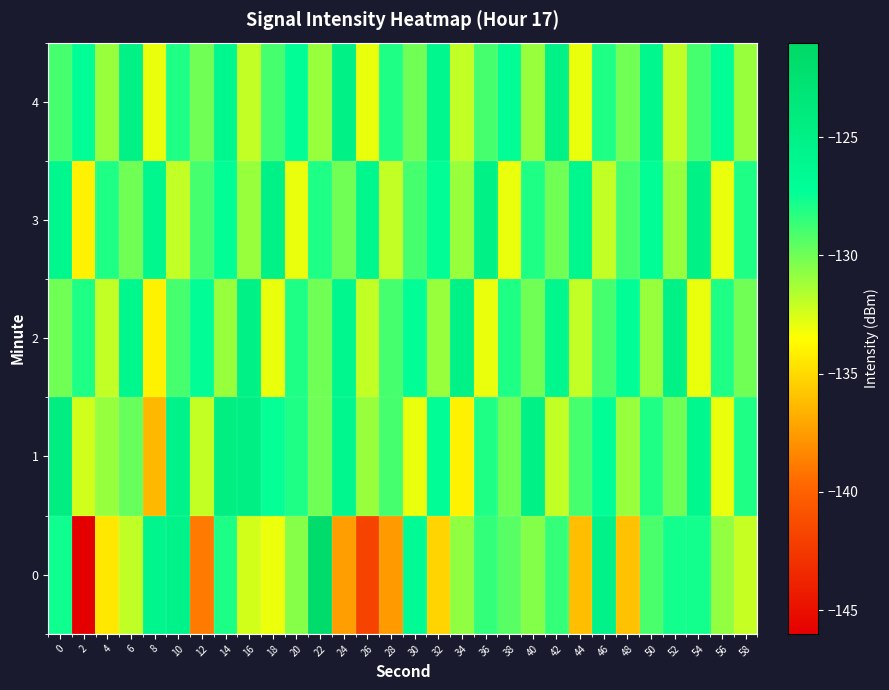

What is the total value across all series at 44?

-656.1